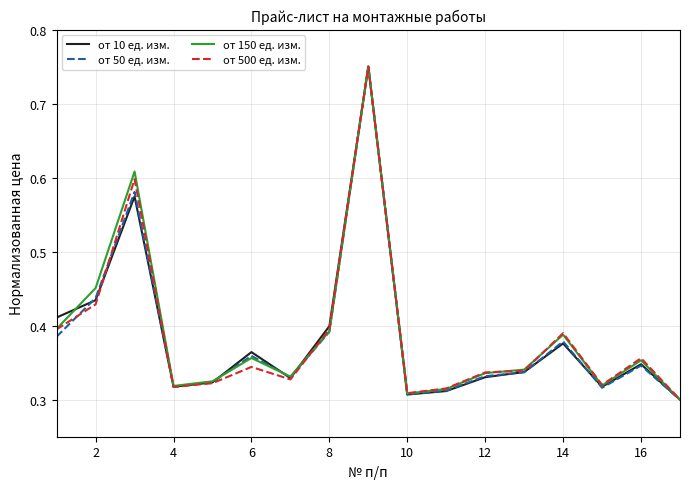

Is it true that от 150 ед. изм. equals 0.5 at 6?

False